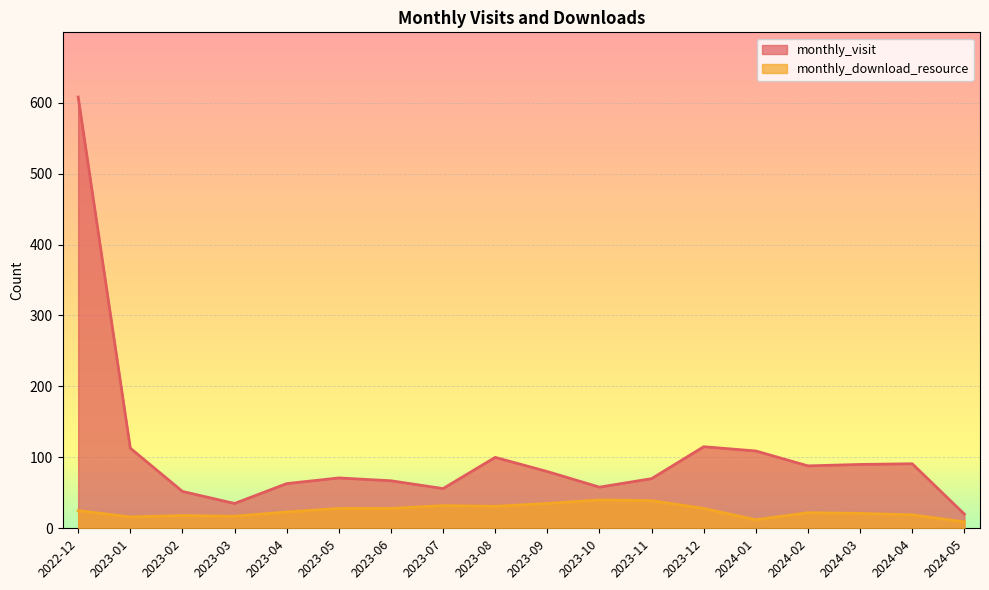

The value of monthly_download_resource at 2024-02 is 22. True or false?

True